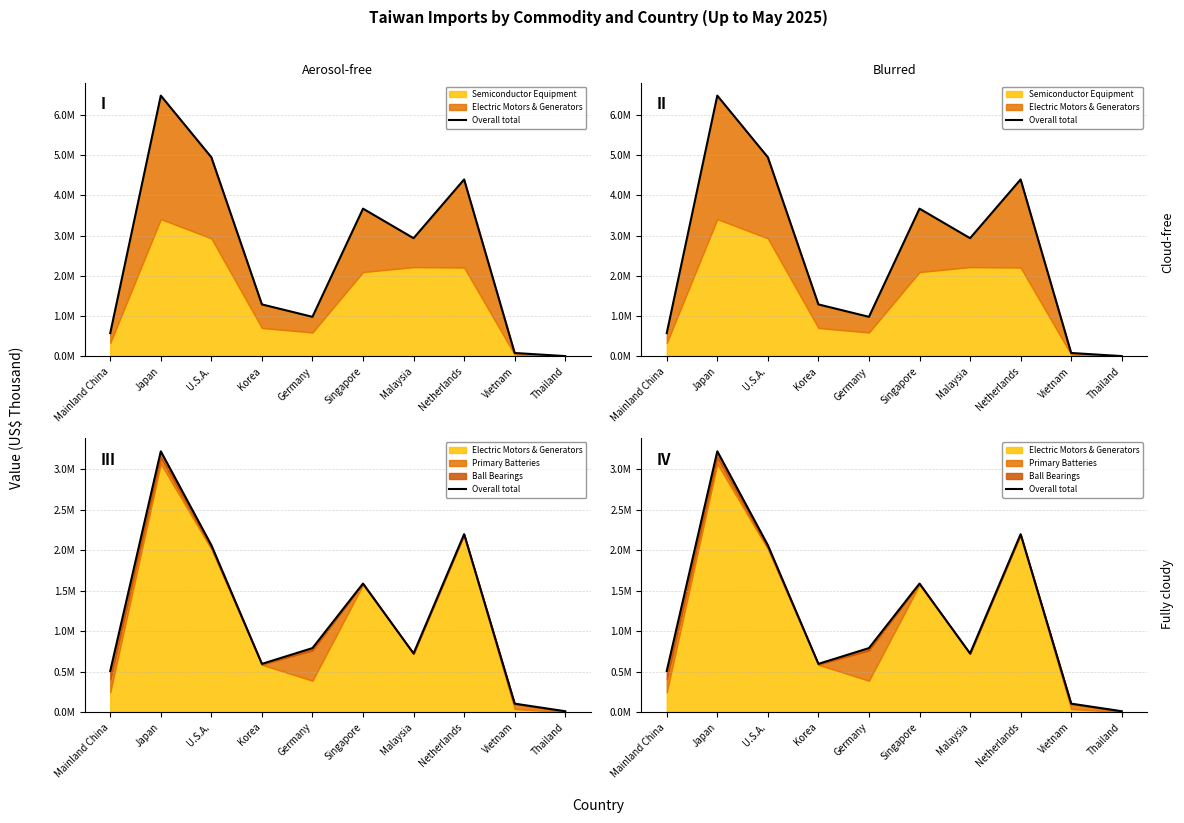

Rank the categories by value from lowest to highest.

Thailand, Vietnam, Mainland China, Korea, Malaysia, Germany, Singapore, U.S.A., Netherlands, Japan